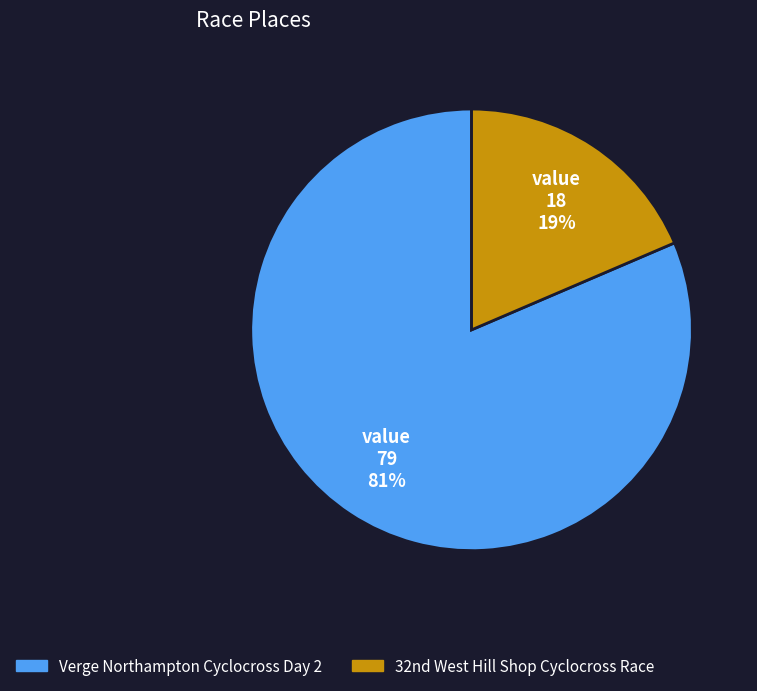

Which category accounts for the majority?

Verge Northampton Cyclocross Day 2